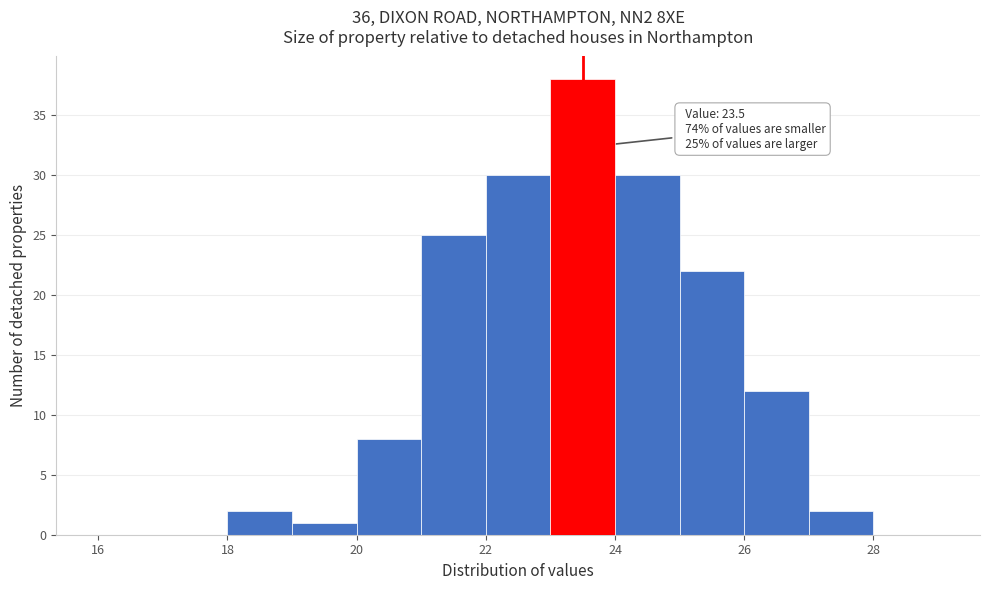

Over which range of the x-axis is the bar tallest?

23 to 24